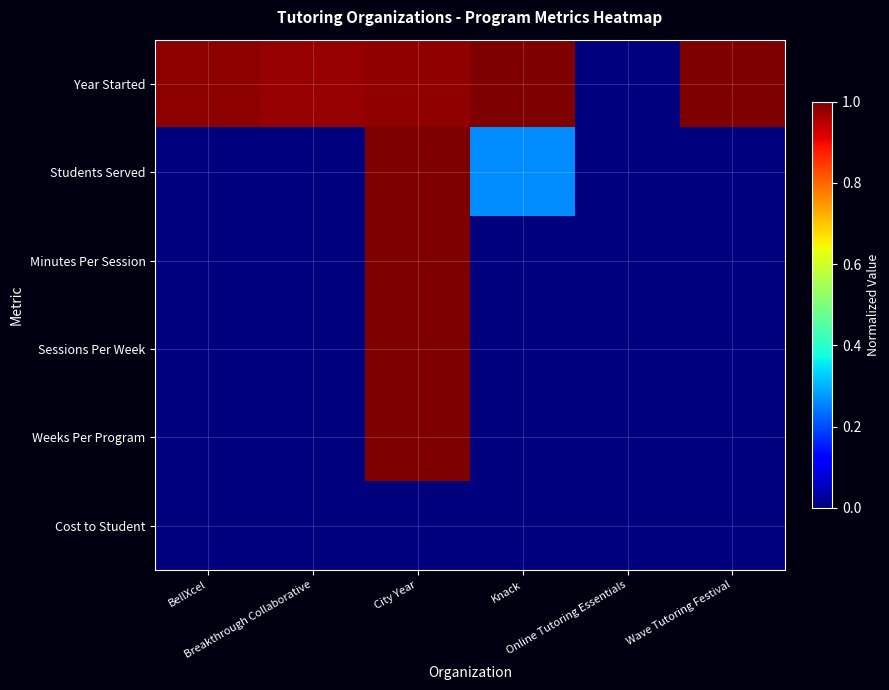

Reading right to left, list all the values displayed in this chart.

Year Started: Wave Tutoring Festival=1.0	Online Tutoring Essentials=0.0	Knack=1.0	City Year=1.0	Breakthrough Collaborative=1.0	BellXcel=1.0
Students Served: Wave Tutoring Festival=0.0	Online Tutoring Essentials=0.0	Knack=0.3	City Year=1.0	Breakthrough Collaborative=0.0	BellXcel=0.0
Minutes Per Session: Wave Tutoring Festival=0.0	Online Tutoring Essentials=0.0	Knack=0.0	City Year=1.0	Breakthrough Collaborative=0.0	BellXcel=0.0
Sessions Per Week: Wave Tutoring Festival=0.0	Online Tutoring Essentials=0.0	Knack=0.0	City Year=1.0	Breakthrough Collaborative=0.0	BellXcel=0.0
Weeks Per Program: Wave Tutoring Festival=0.0	Online Tutoring Essentials=0.0	Knack=0.0	City Year=1.0	Breakthrough Collaborative=0.0	BellXcel=0.0
Cost to Student: Wave Tutoring Festival=0.0	Online Tutoring Essentials=0.0	Knack=0.0	City Year=0.0	Breakthrough Collaborative=0.0	BellXcel=0.0